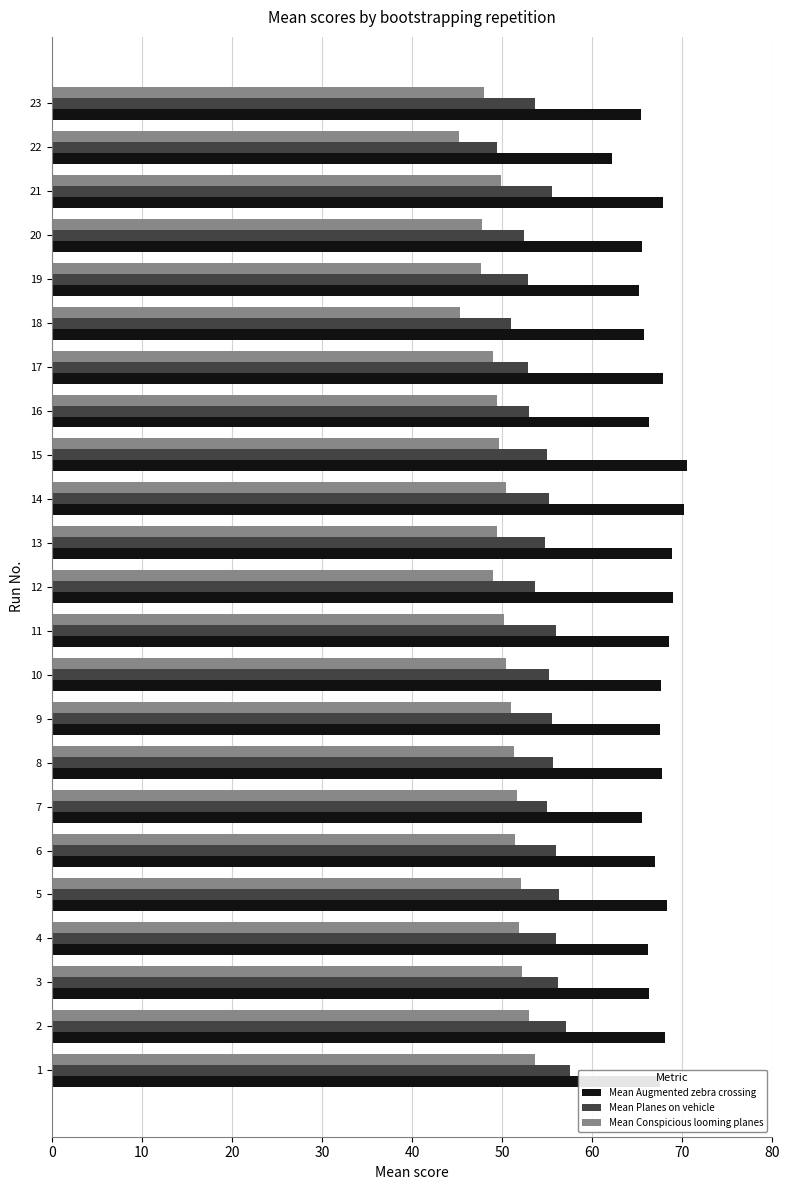

At how many categories does at least one series exceed 48?

23